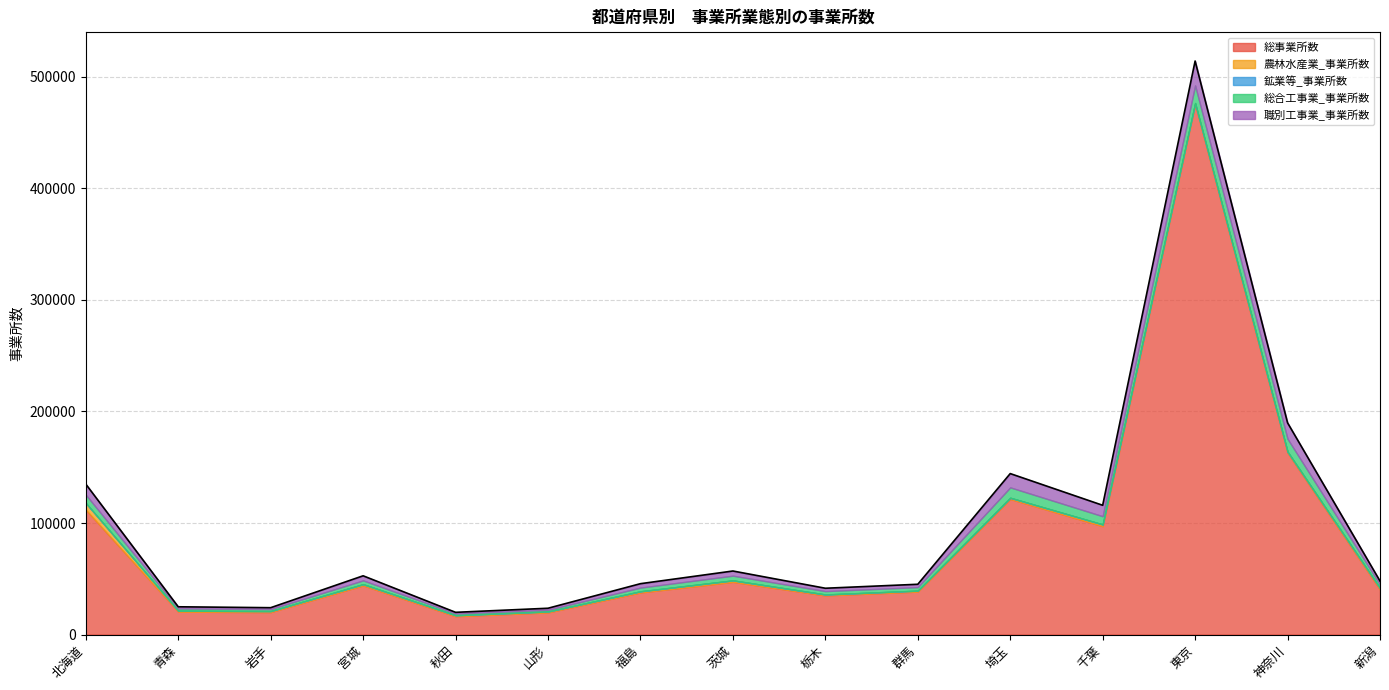

Does the chart have visible grid lines?

Yes